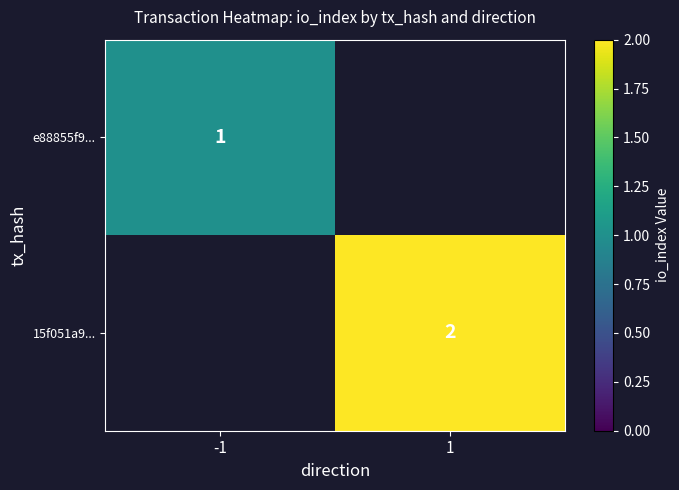

The 15f051a9... series shows 1 at 1. True or false?

False